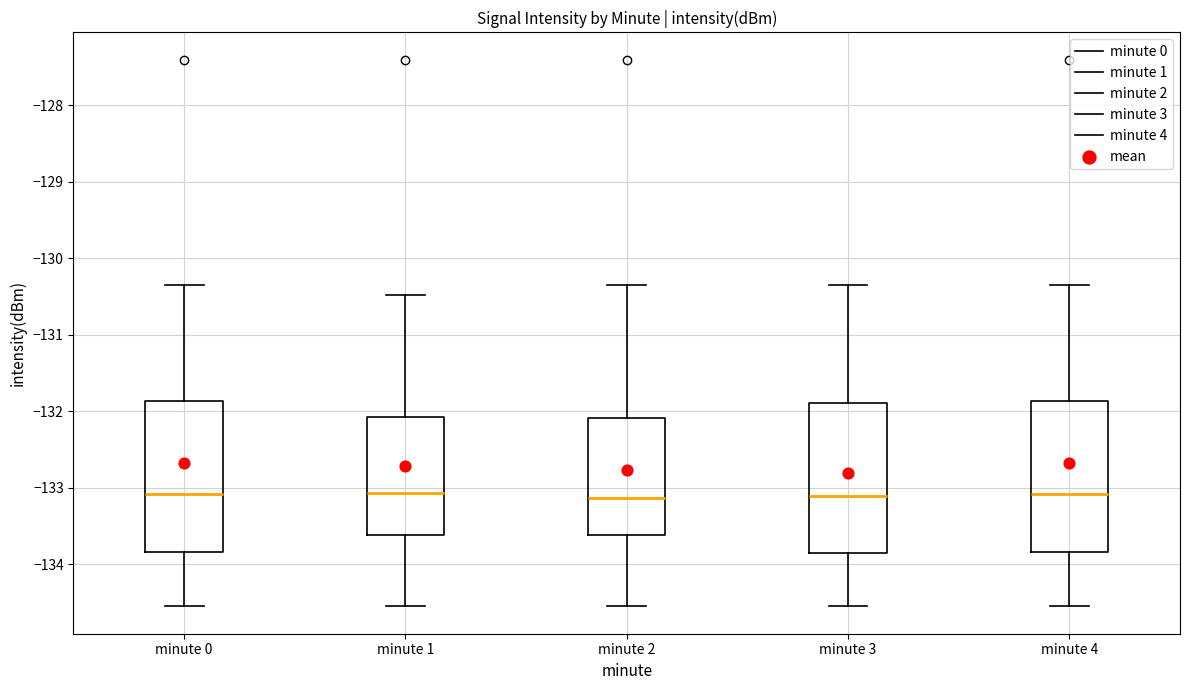

Where does the upper whisker of the box for minute 4 end on the y-axis? The values are not printed on the chart, so give them approximately, as read against the axis.

-130.3